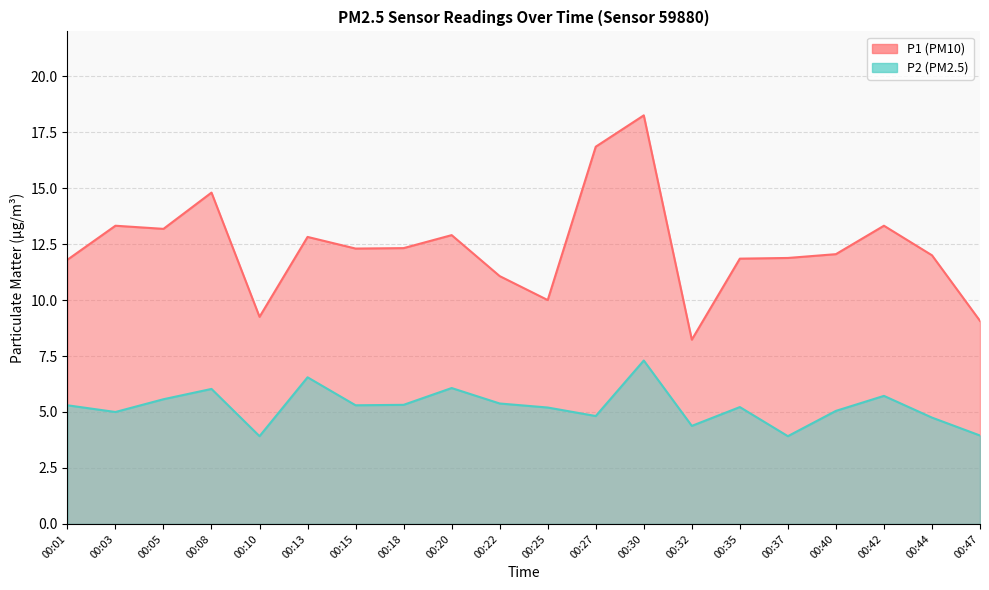

In P2, how many points are higher than both neighbors (excluding endpoints)?

6